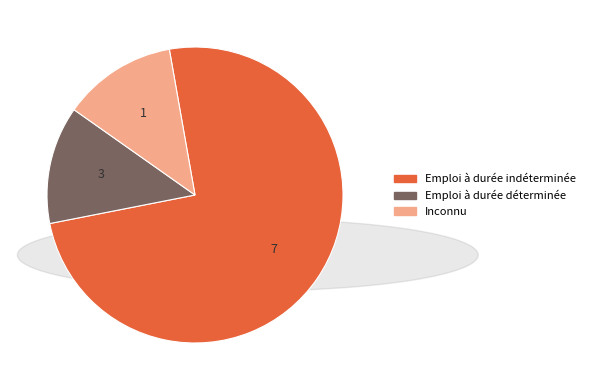

Is there any slice that represents more than half of the pie?

Yes